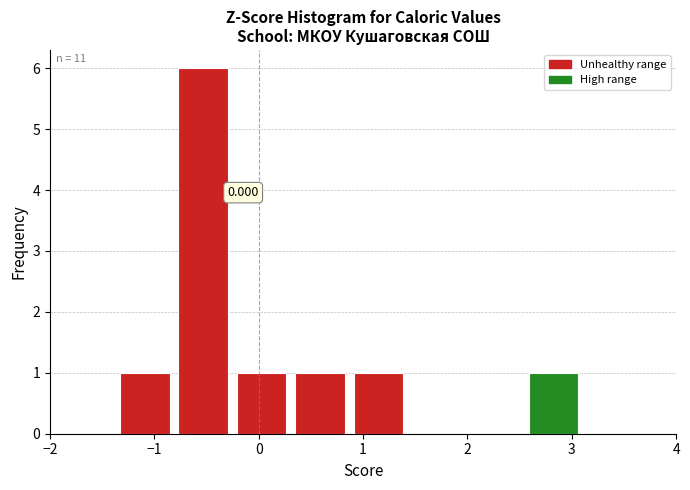

Over which range of the x-axis is the bar tallest?

-0.8 to -0.3